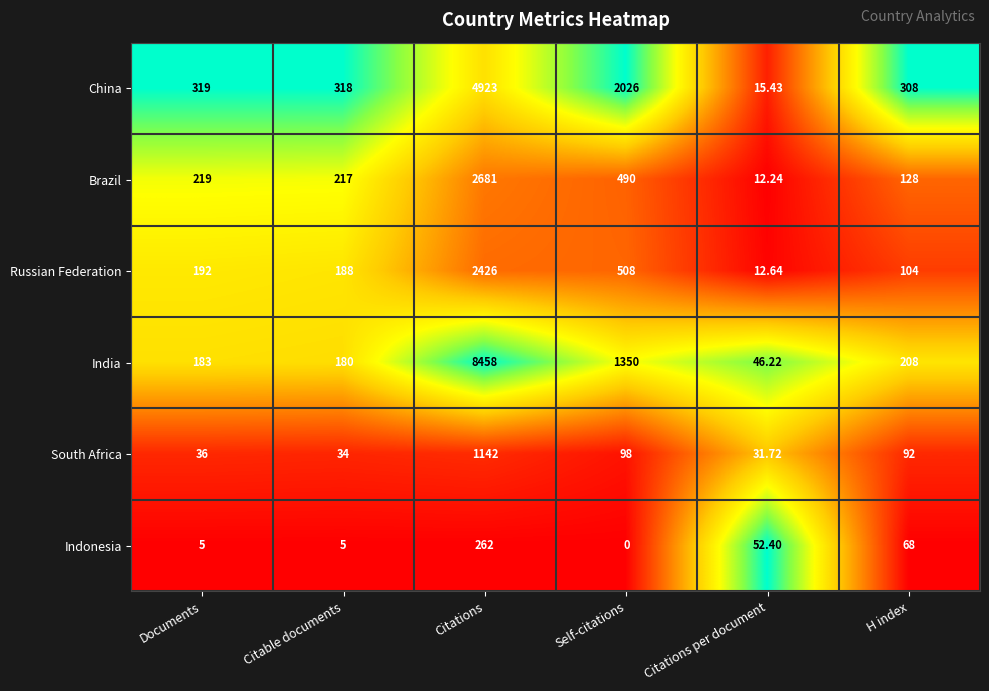

Where does the South Africa series first go above 92?

Citations